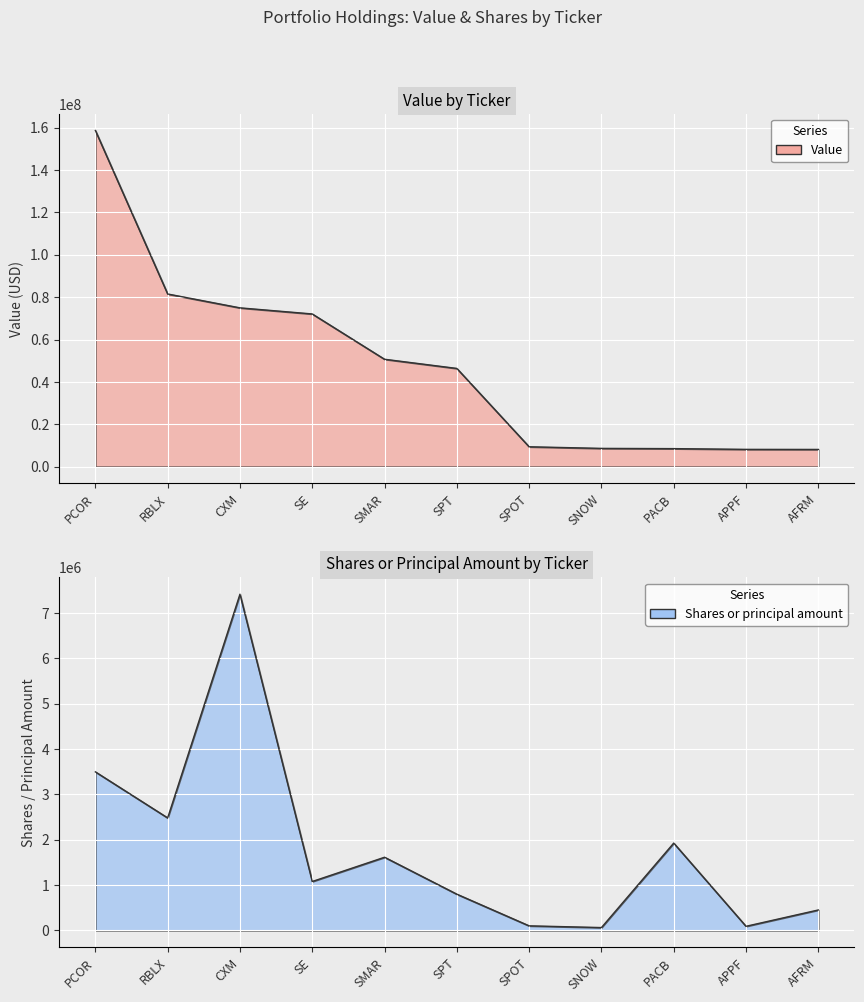

Does the chart display data point markers on the line(s)?

No